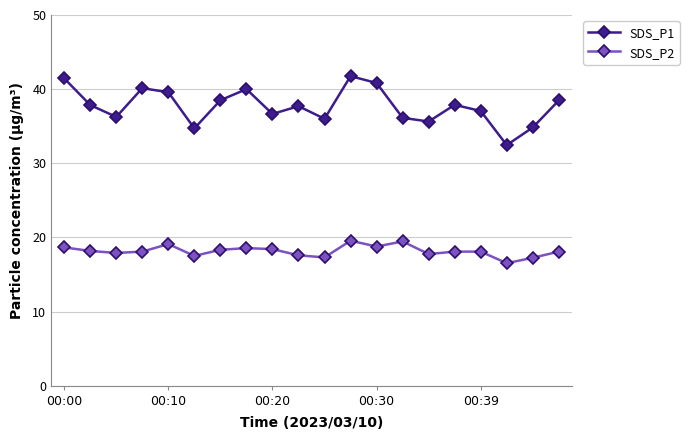

What are all the series names shown in the legend?

SDS_P1, SDS_P2